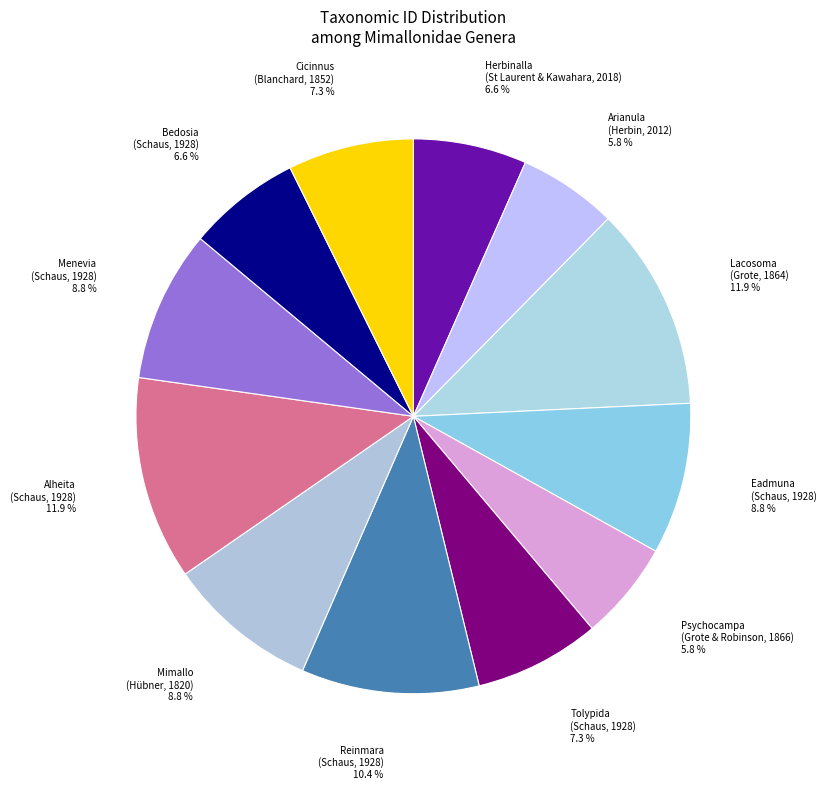

Is there any slice that represents more than half of the pie?

No